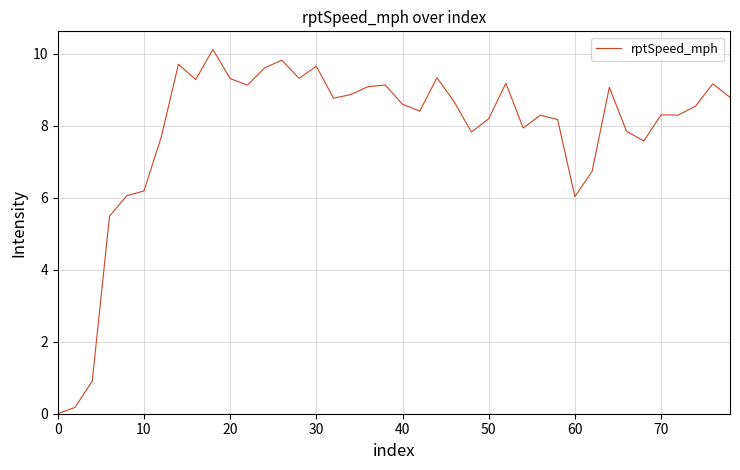

What is the greatest value displayed?

10.1